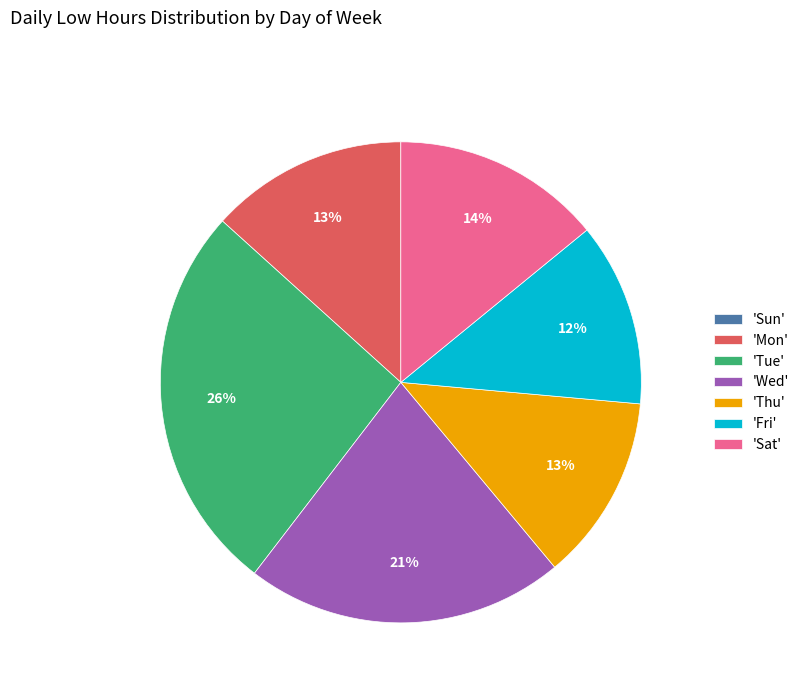

Do 'Mon' and 'Sat' together represent more than half of the pie?

No